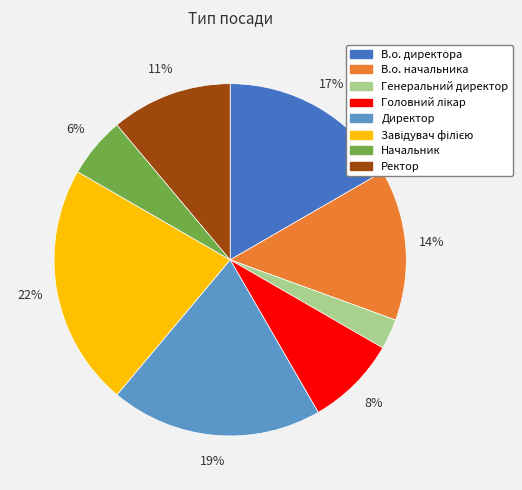

How many segments does this pie chart have?

8